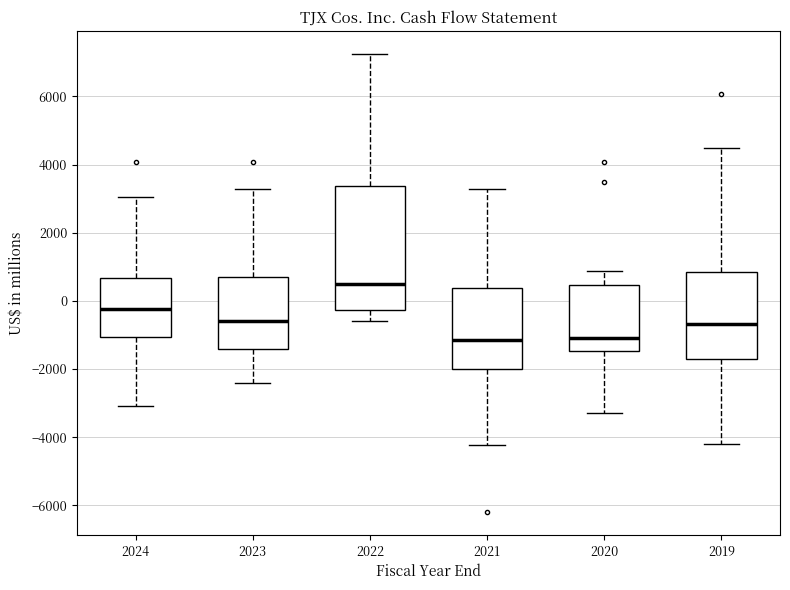

Reading left to right, read every box against the y-axis: the position of its median line, the range the box covers, and the ends of its whiskers. The values are not printed on the chart, so give them approximately, as read against the axis.

2024: median -200, box -1000 to 600, whiskers -3000 to 3000
2023: median -600, box -1400 to 600, whiskers -2400 to 3200
2022: median 400, box -200 to 3400, whiskers -600 to 7200
2021: median -1200, box -2000 to 400, whiskers -4200 to 3200
2020: median -1000, box -1400 to 400, whiskers -3400 to 800
2019: median -600, box -1800 to 800, whiskers -4200 to 4400